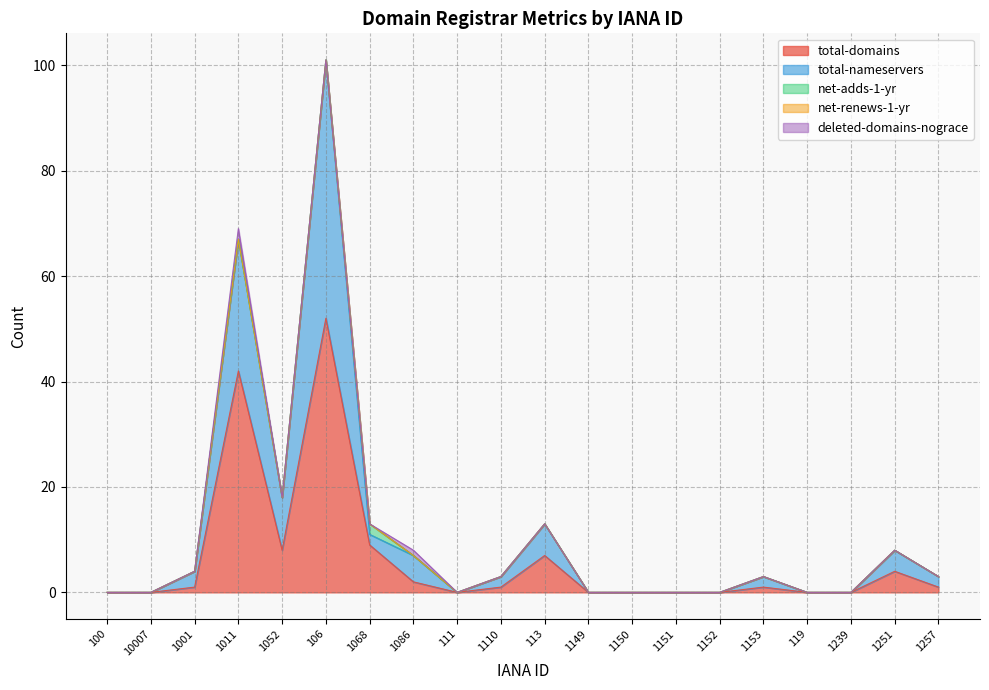

How many categories are shown in the chart?

20